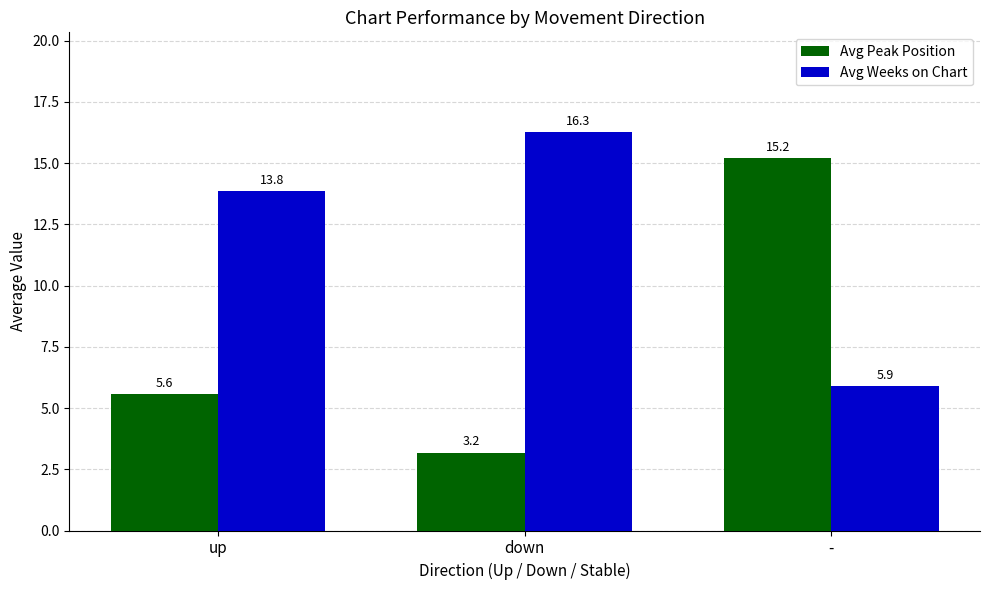

What is the difference between the maximum and minimum values in the Avg Weeks on Chart series?

10.4